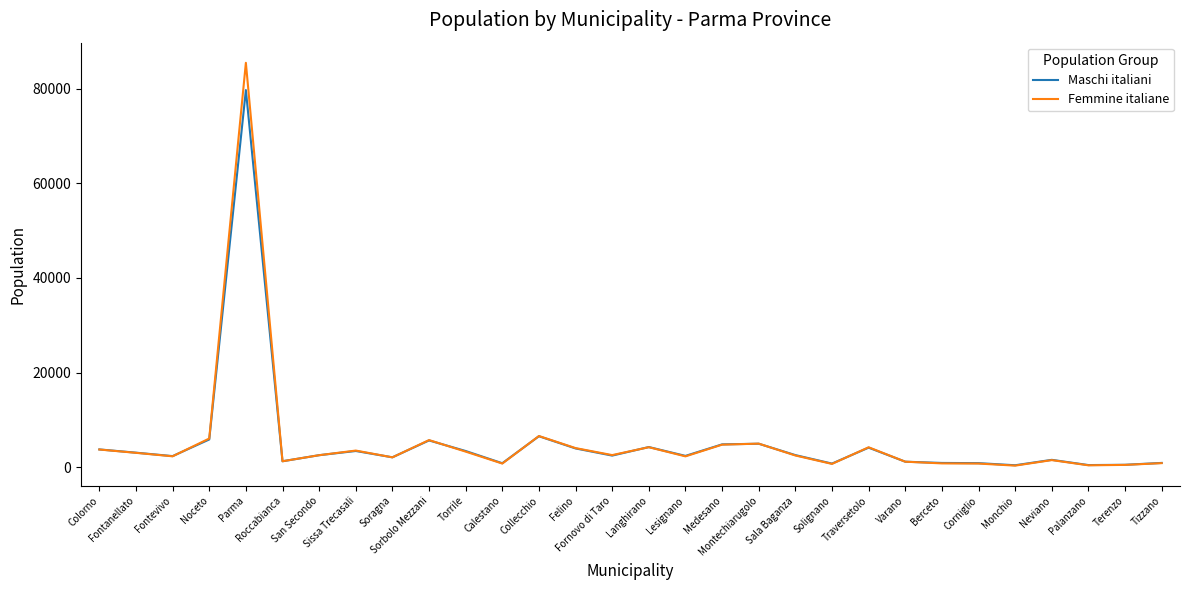

What position from the right is Neviano?

4